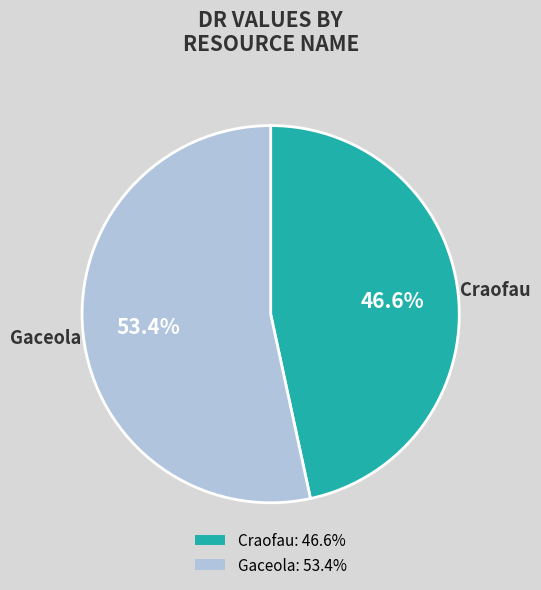

How many slices are in this pie chart?

2